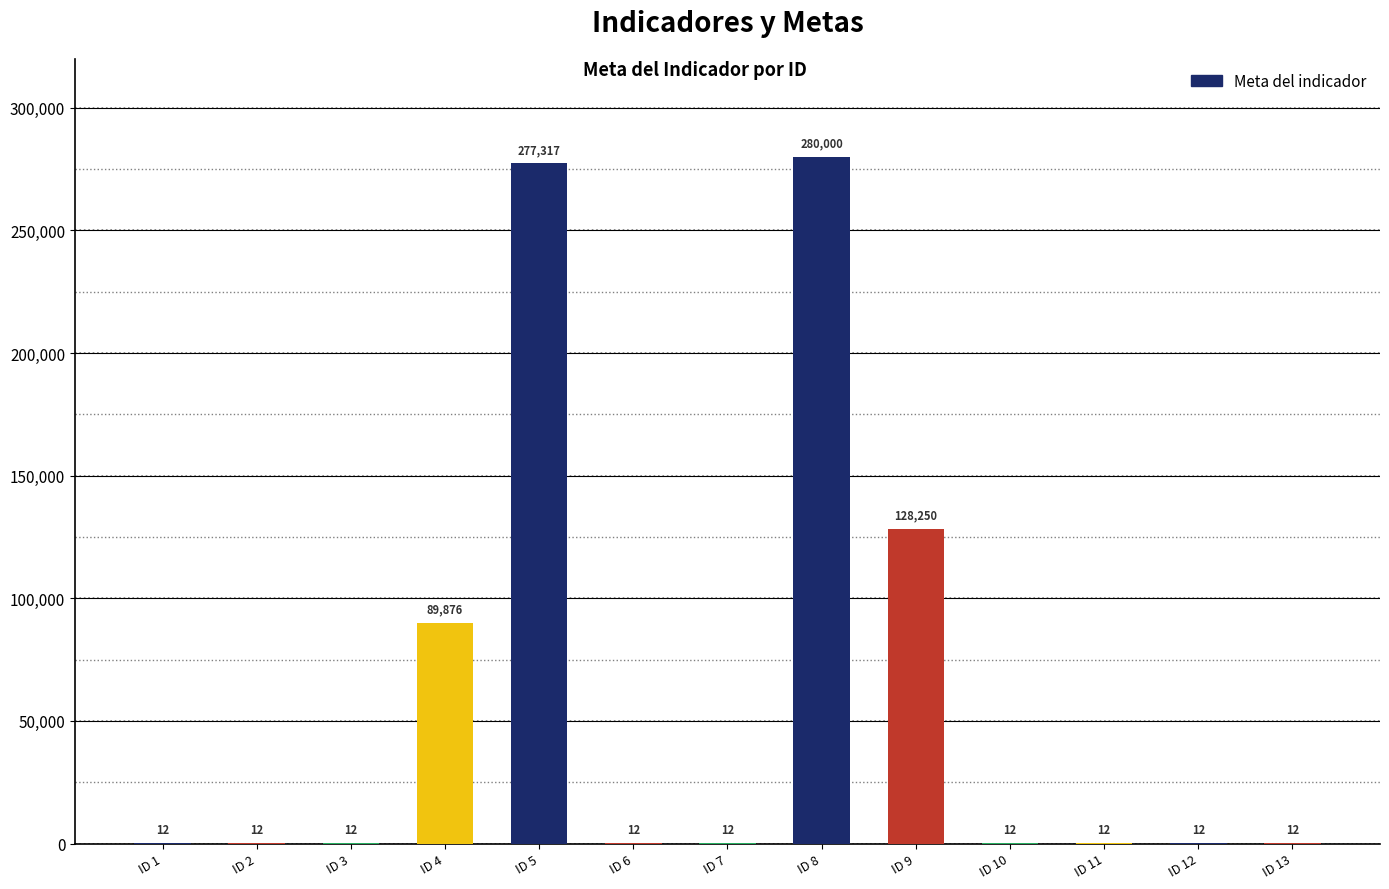

Where is the data nearest to the value 140006?

ID 9